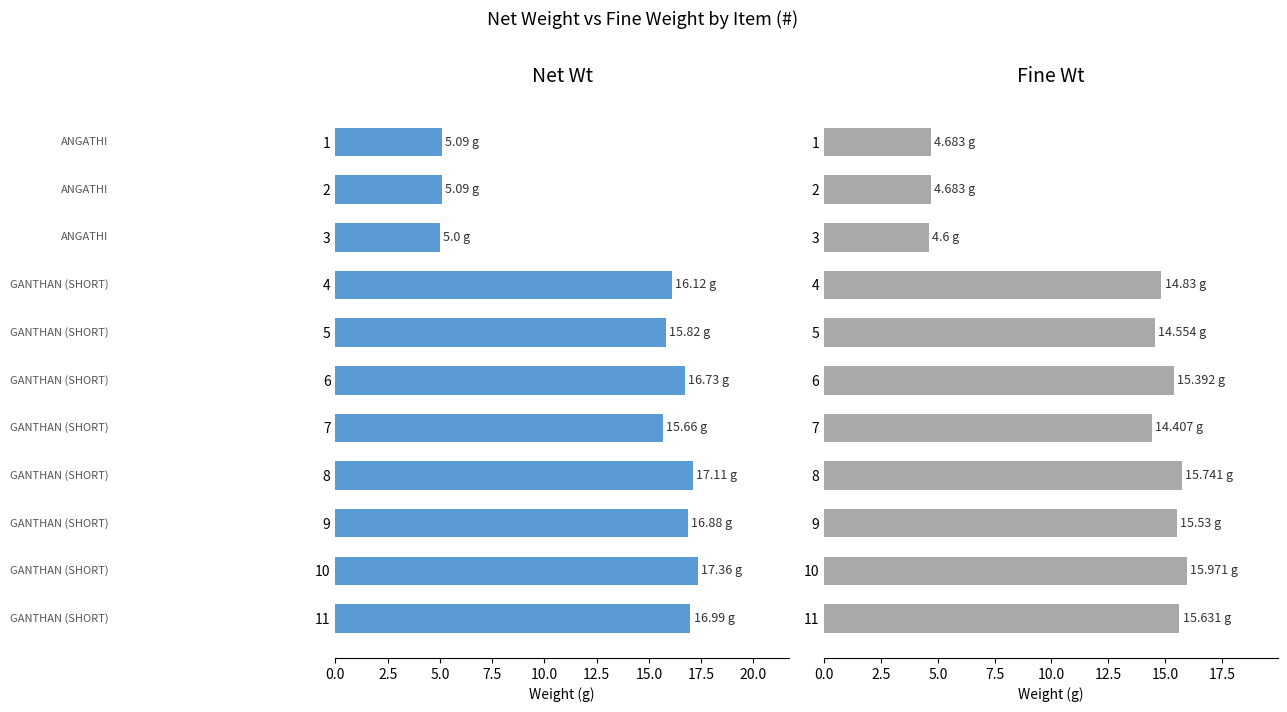

Between 1 and 4, which series saw the biggest shift?

Net Wt